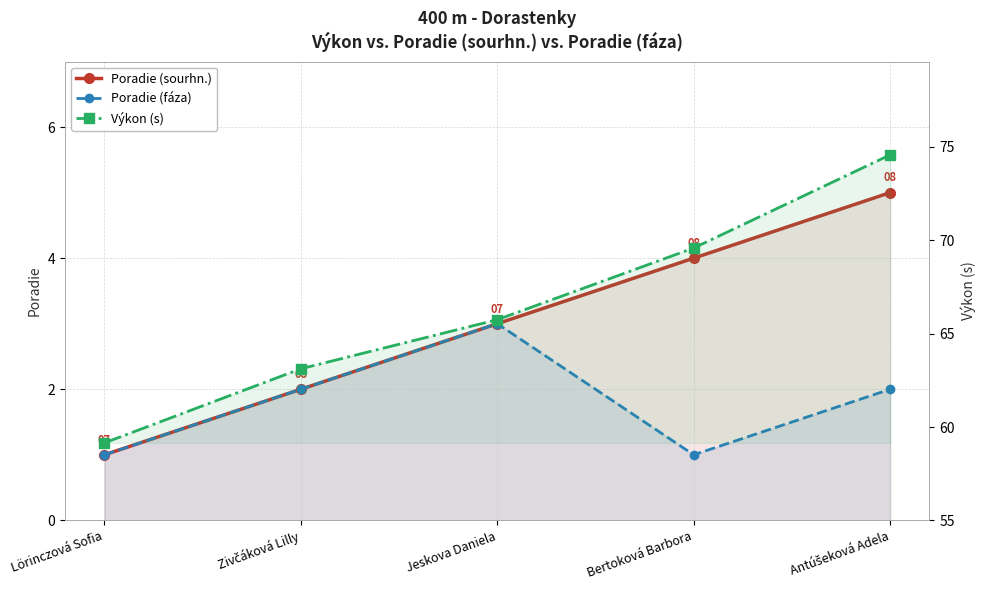

Reading right to left, list all the values displayed in this chart.

Poradie (sourhn.): Antúšeková Adela=5.0	Bertoková Barbora=4.0	Jeskova Daniela=3.0	Zivčáková Lilly=2.0	Lörinczová Sofia=1.0
Poradie (fáza): Antúšeková Adela=2.0	Bertoková Barbora=1.0	Jeskova Daniela=3.0	Zivčáková Lilly=2.0	Lörinczová Sofia=1.0
Výkon (s): Antúšeková Adela=74.6	Bertoková Barbora=69.6	Jeskova Daniela=65.8	Zivčáková Lilly=63.1	Lörinczová Sofia=59.1